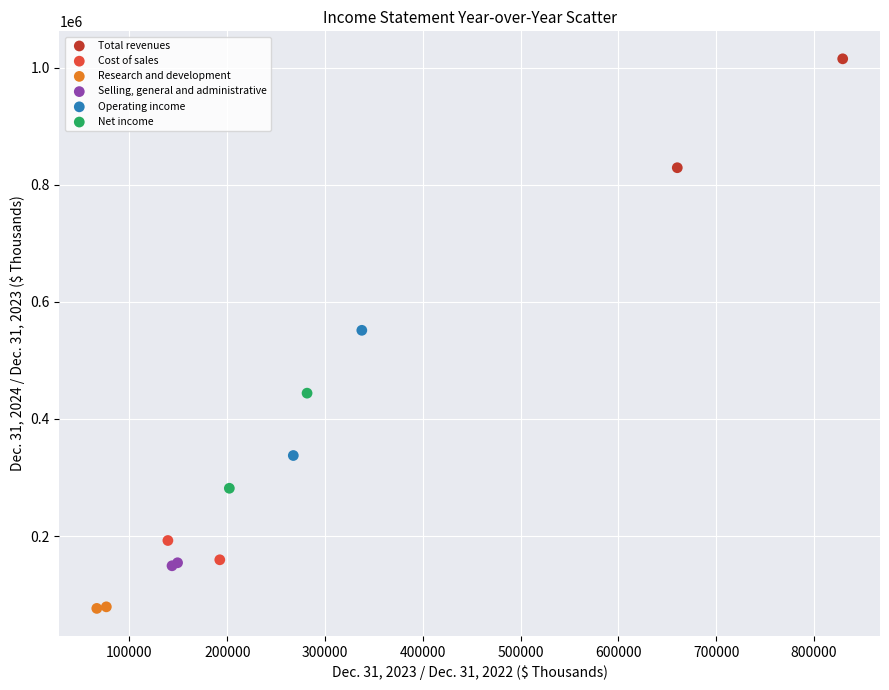

Which series reaches the minimum Y coordinate?

Research and development